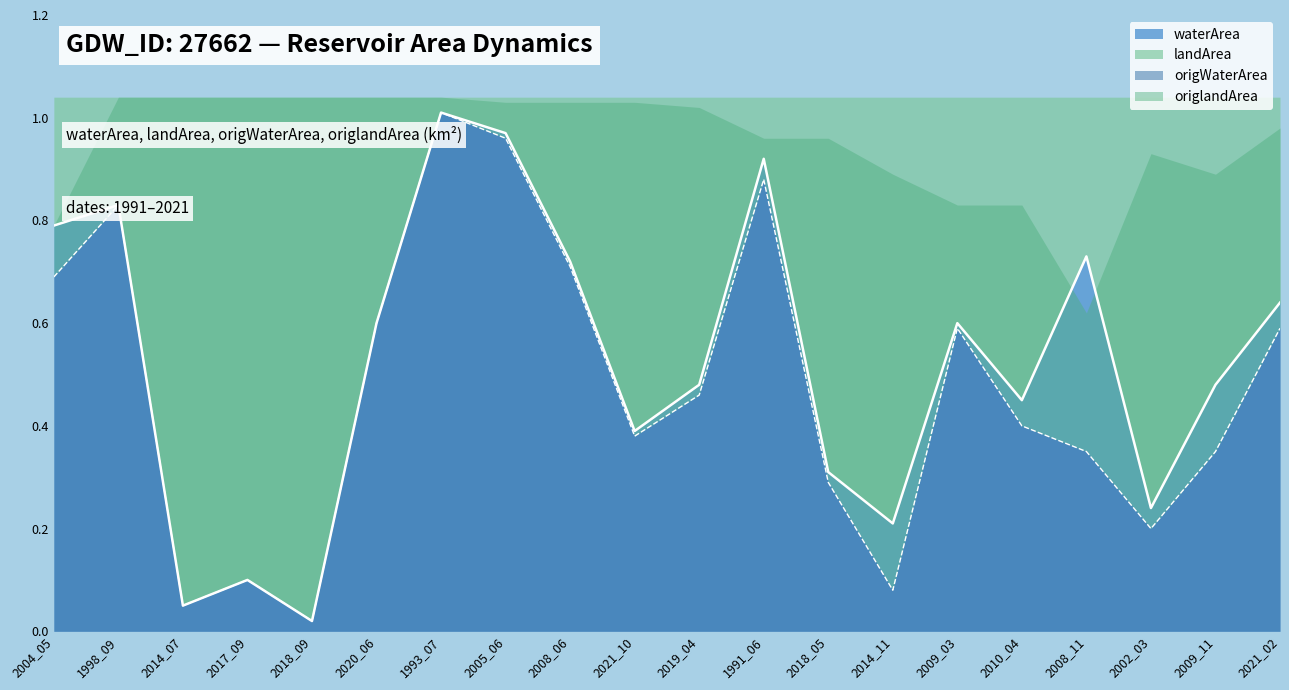

At which label is waterArea closest to 0?

2018_09